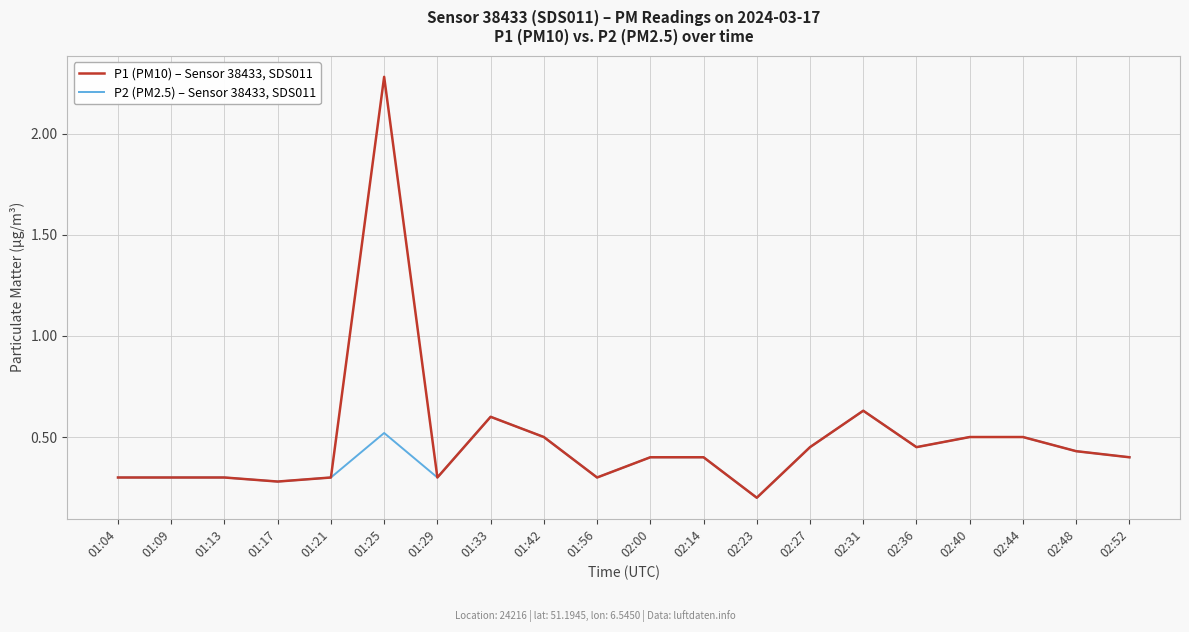

Which label corresponds to the smallest value in the chart?

02:23